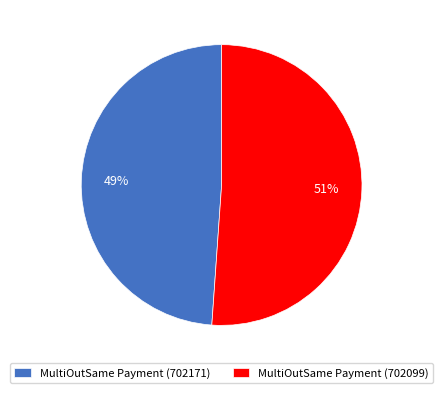

What percentage is the MultiOutSame Payment (702099) slice, to the nearest percent?

51%